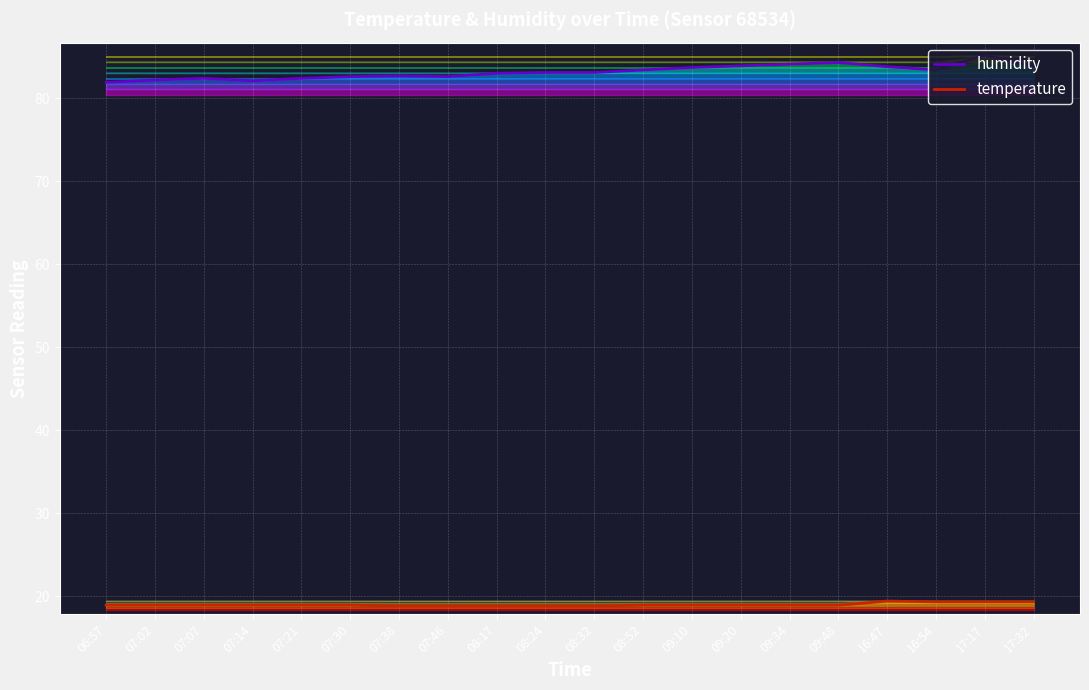

What is the sum of all temperature values?

379.2